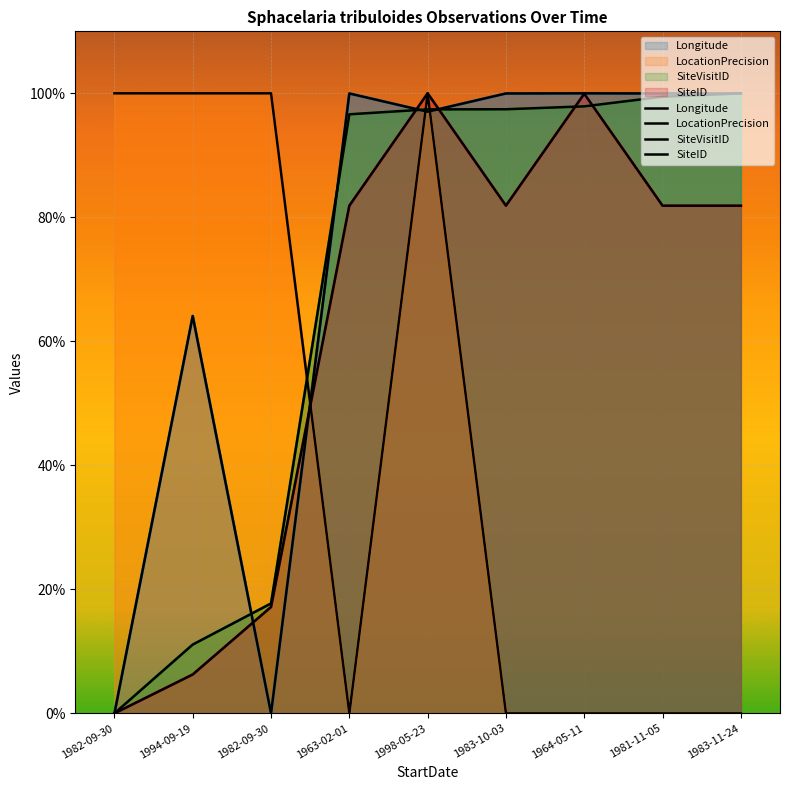

How many intersections are there between SiteVisitID and LocationPrecision?

3